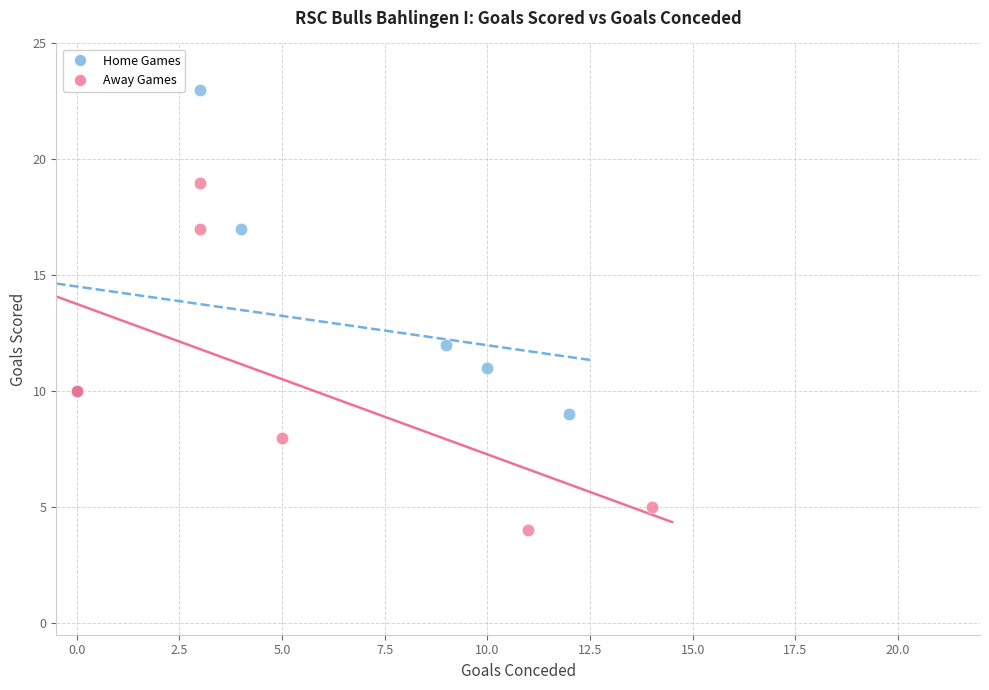

Which series contains the lowest Y value?

Away Games